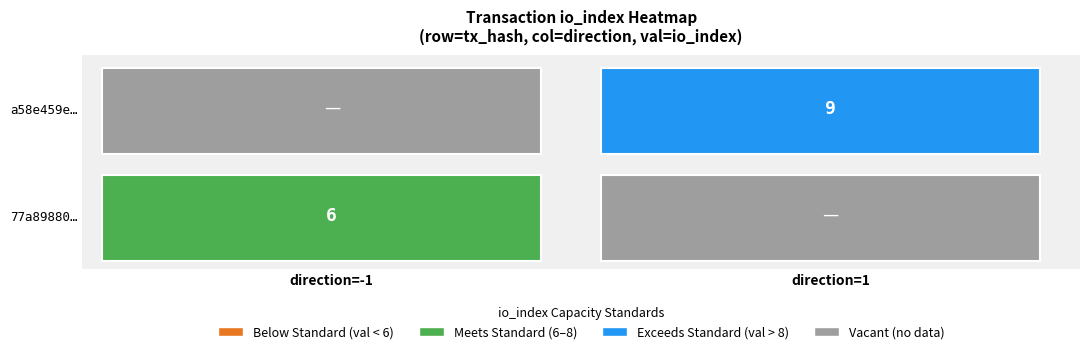

Reading left to right, transcribe all the data shown in this chart.

77a89880ffc7f7dfa33148d25de14f881fb4681: -1	6
a58e459e71c3c264562de3bcf54c418d8765914: 1	9